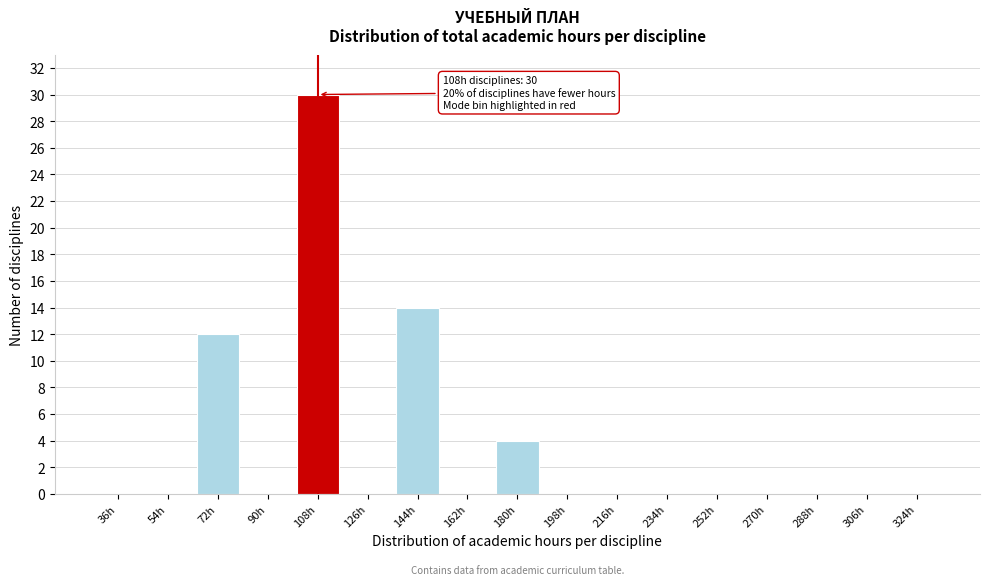

Reading right to left, extract all data points from this chart.

324h=0	306h=0	288h=0	270h=0	252h=0	234h=0	216h=0	198h=0	180h=4	162h=0	144h=14	126h=0	108h=30	90h=0	72h=12	54h=0	36h=0